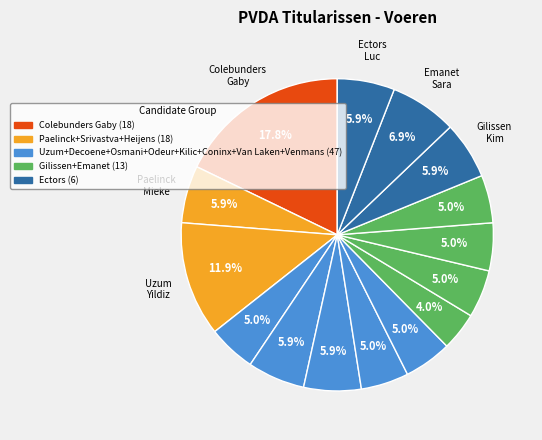

How many slices are in this pie chart?

15